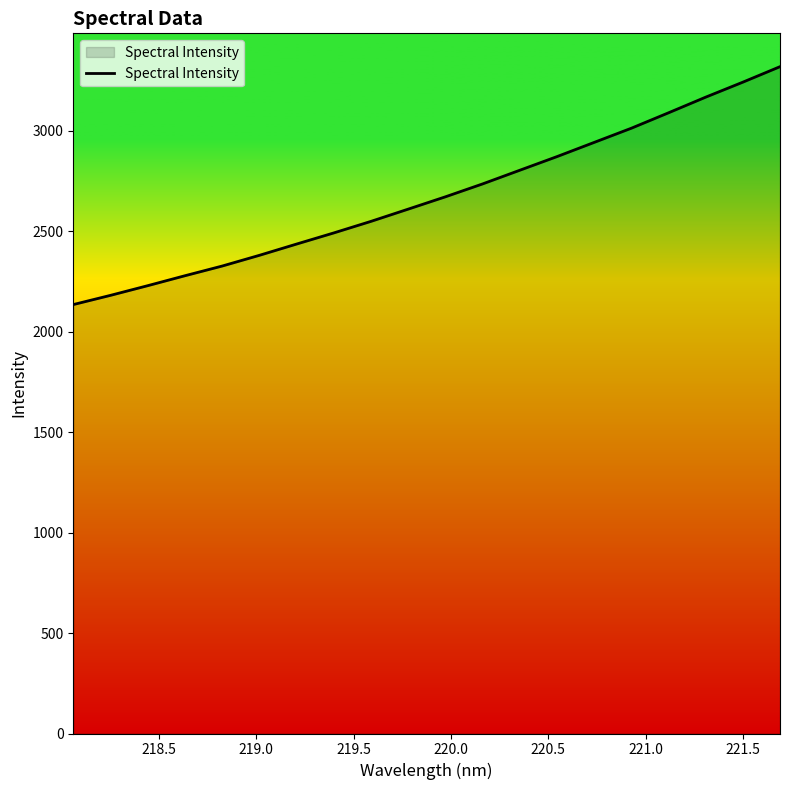

What is the greatest value displayed?

3318.0